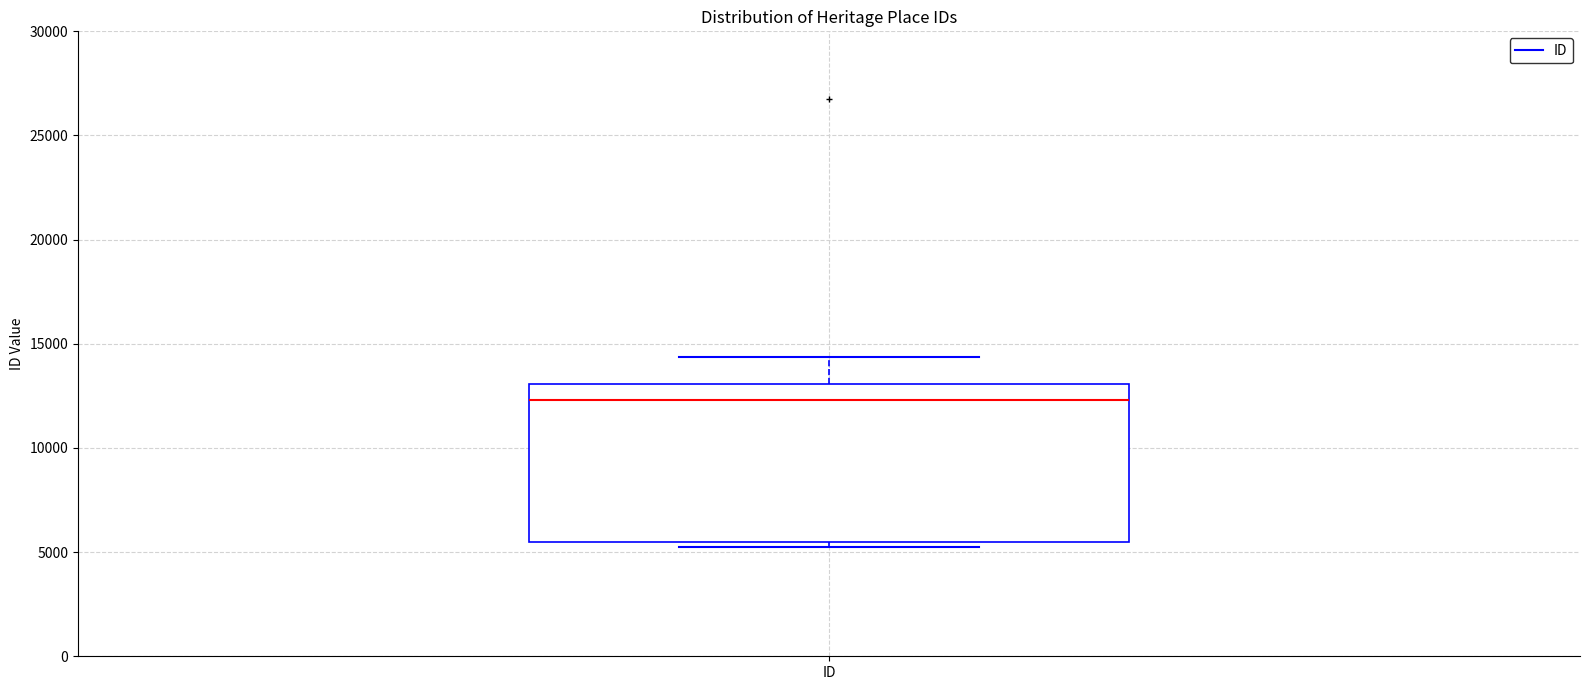

Read this box plot against the y-axis: the position of the median line, the range covered by the box, and the ends of both whiskers. The values are not printed on the chart, so give them approximately, as read against the axis.

median 12500, box 5500 to 13000, whiskers 5500 (just below the box's lower edge) to 14500